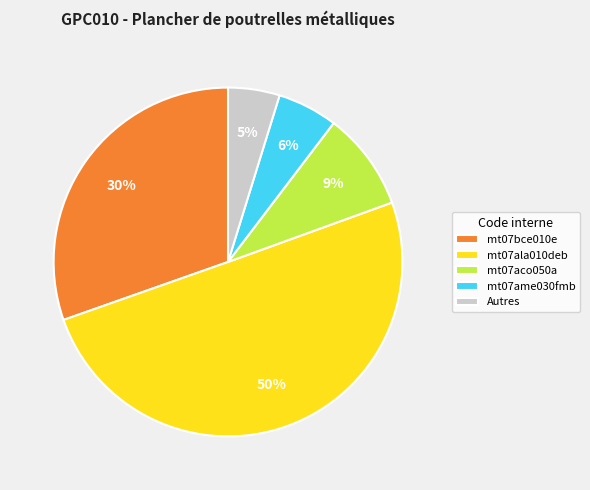

Which slice is the largest?

mt07ala010deb